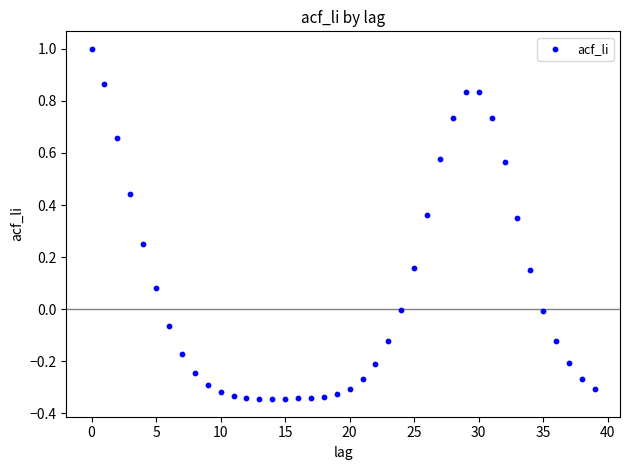

What is the range of Y values (max minus min)?

1.3